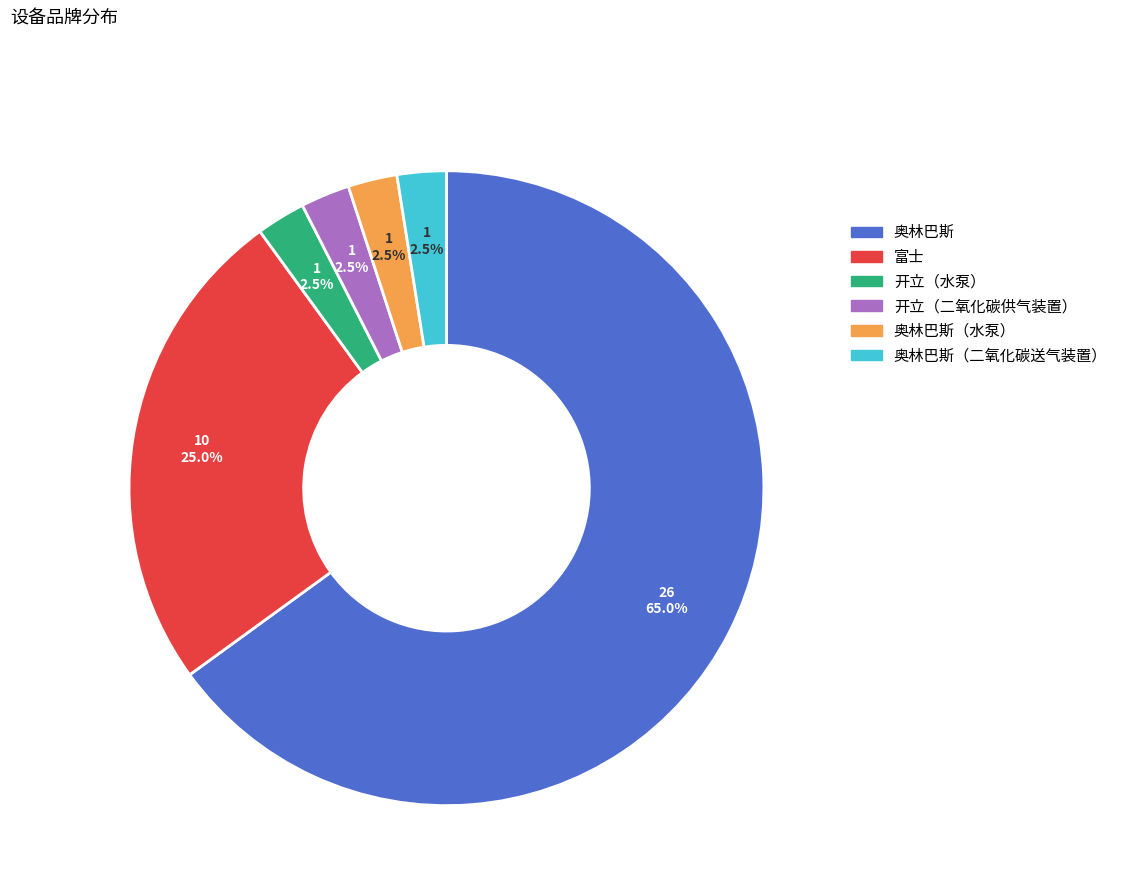

Is there any slice that represents more than half of the pie?

Yes